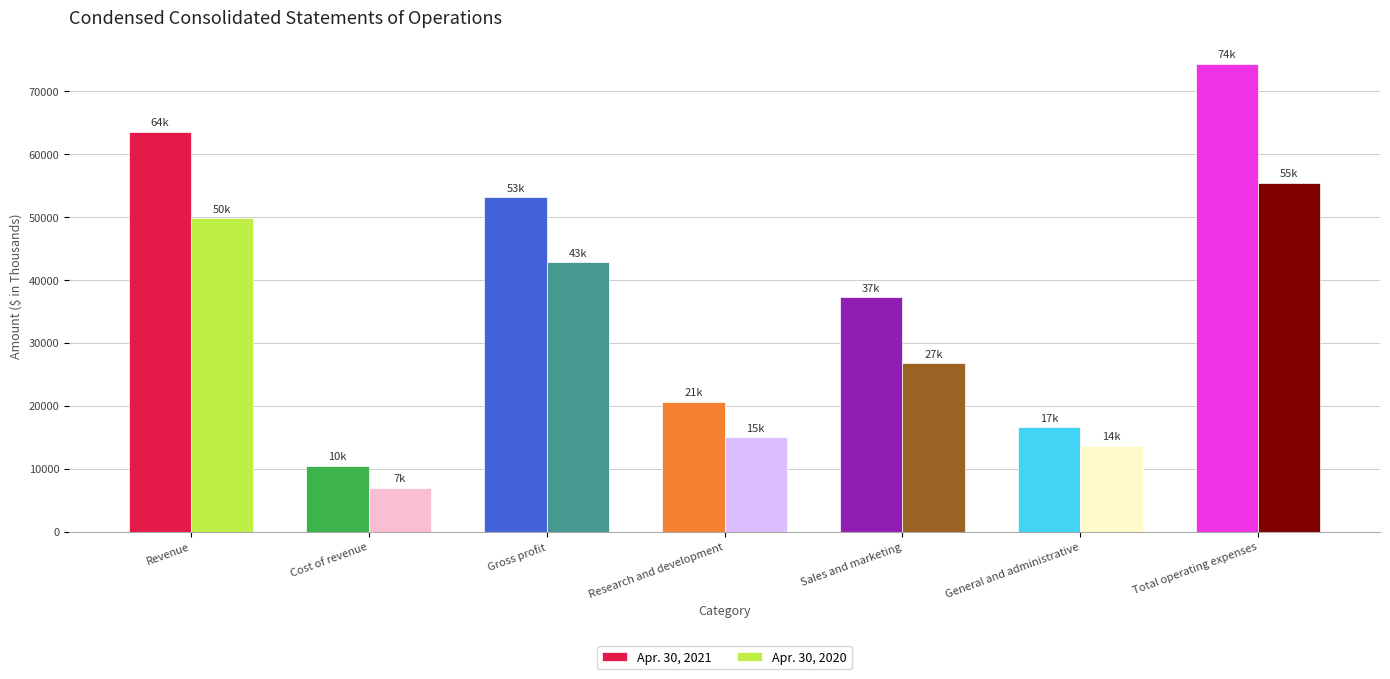

How many values in the Apr. 30, 2021 series are below 37234?

3